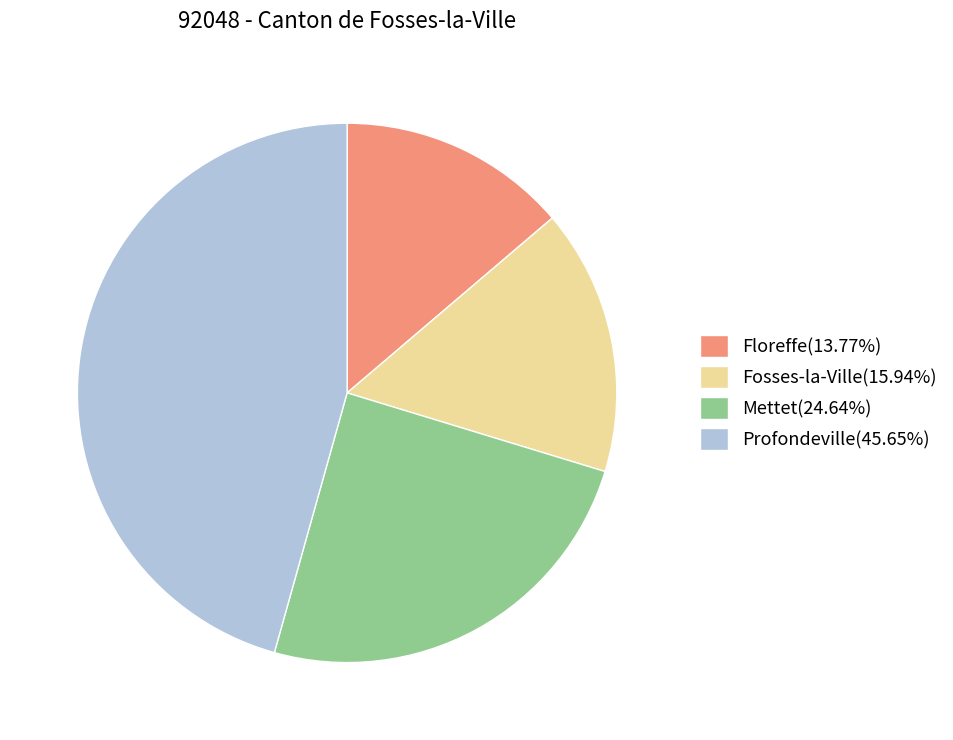

Does any single category account for the majority?

No